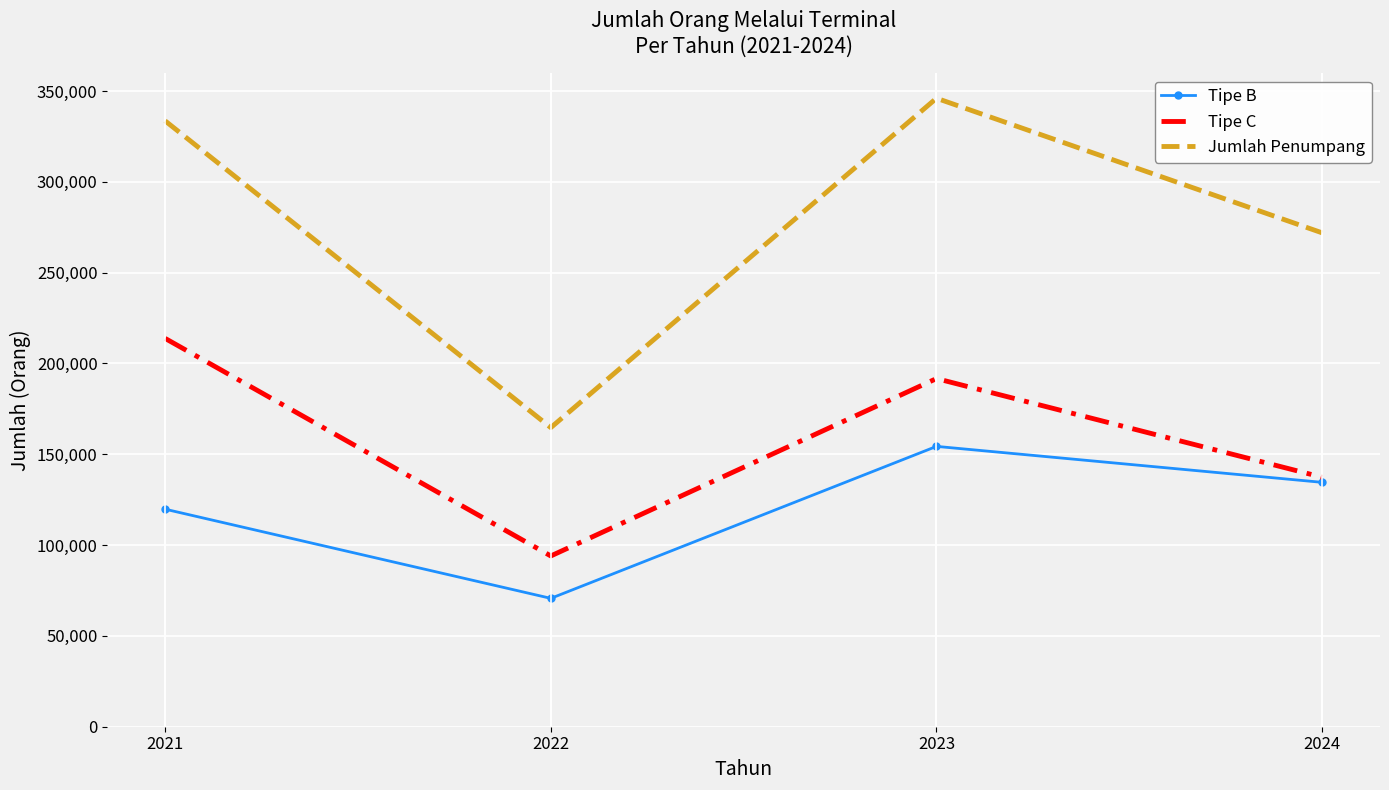

In Tipe C, how many points are lower than both neighbors (excluding endpoints)?

1